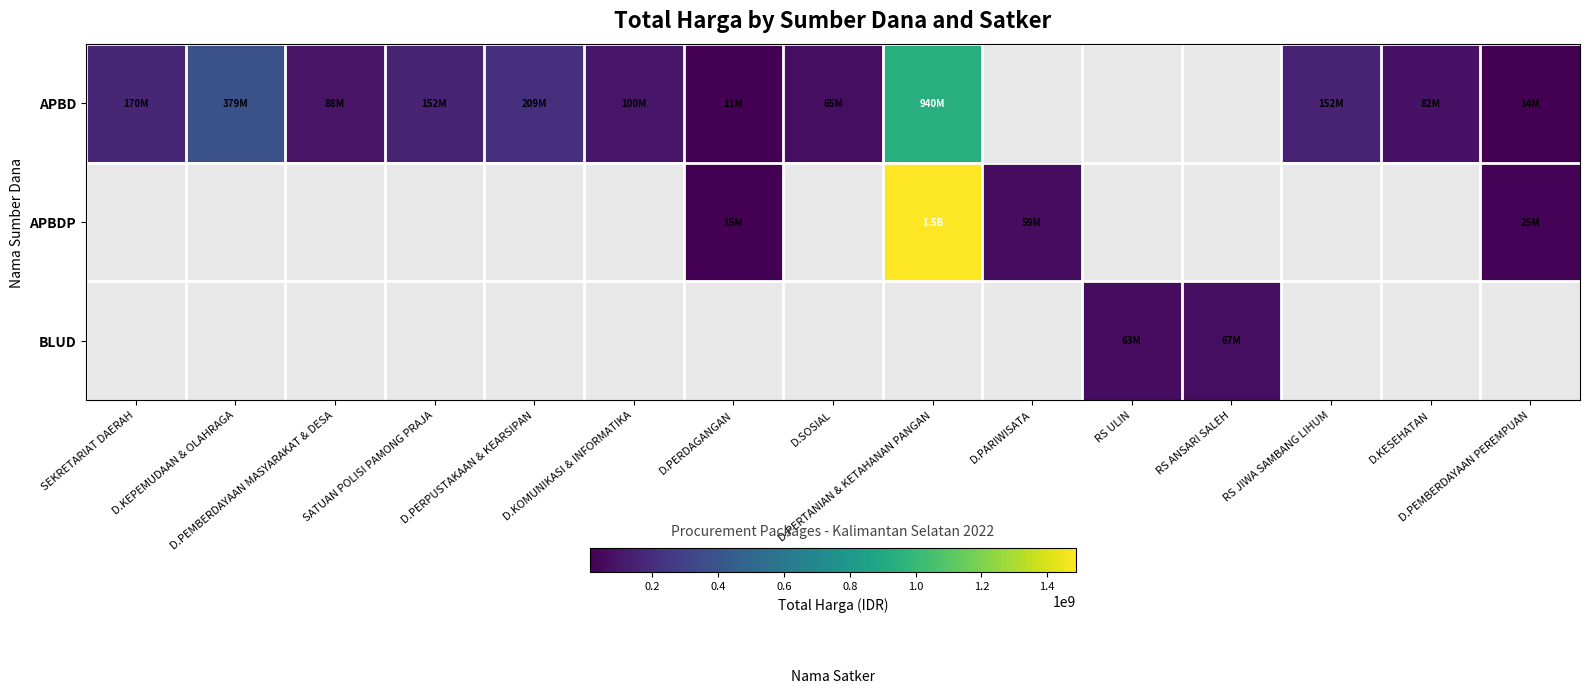

The value of BLUD at RS ULIN is 23555476.4. True or false?

False